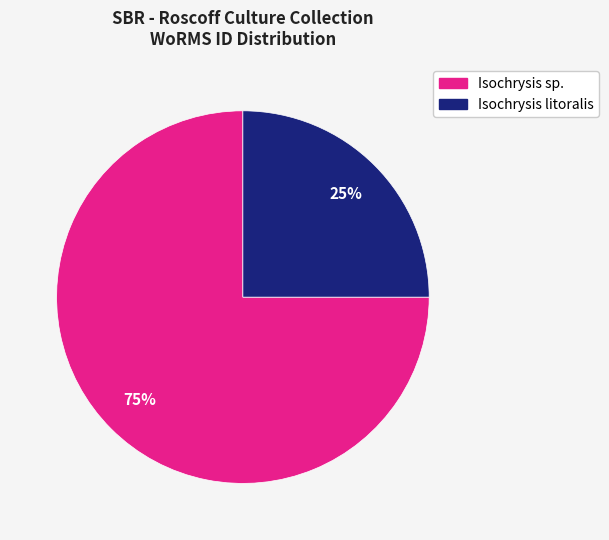

Does any single category account for the majority?

Yes